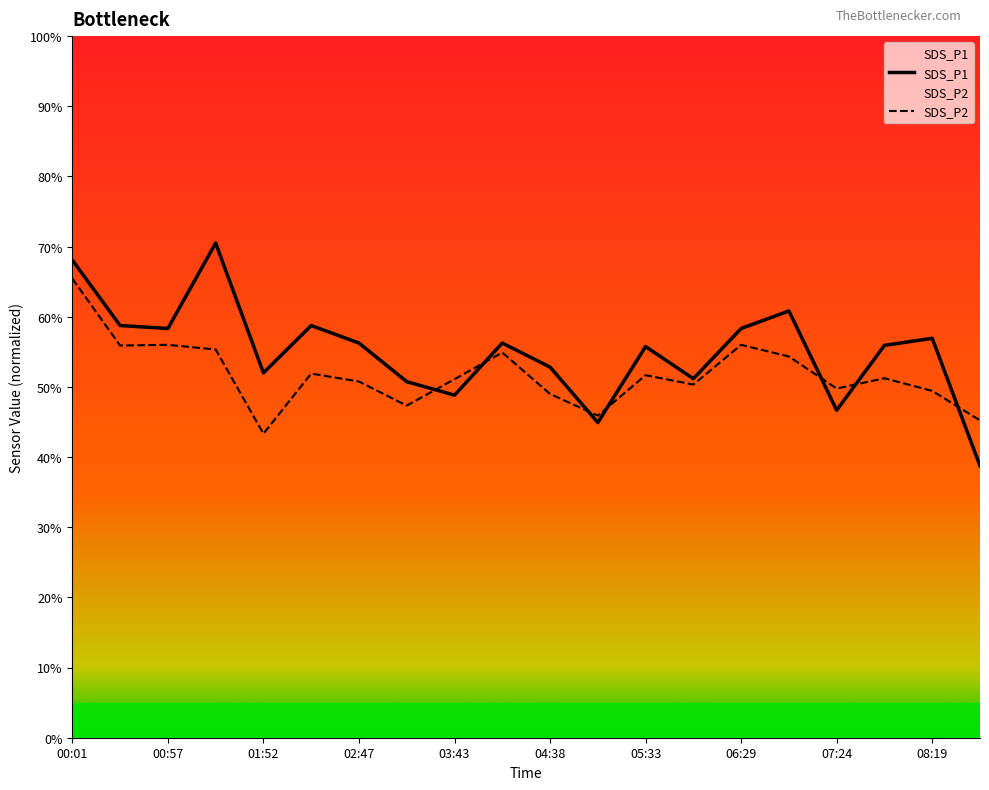

How many series are shown in this chart?

2